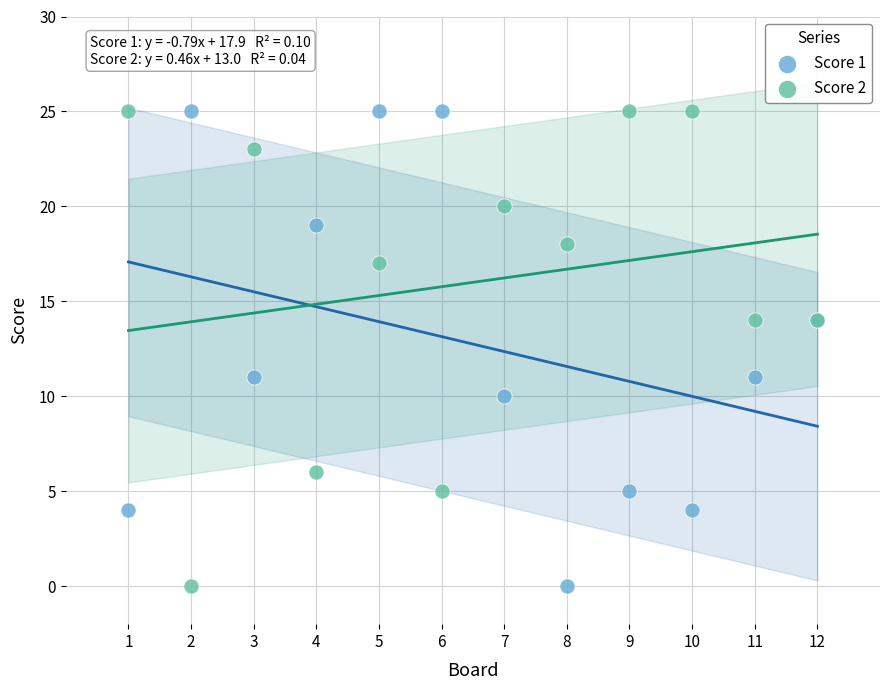

What is the X range (max minus min) for the scatter plot?

11